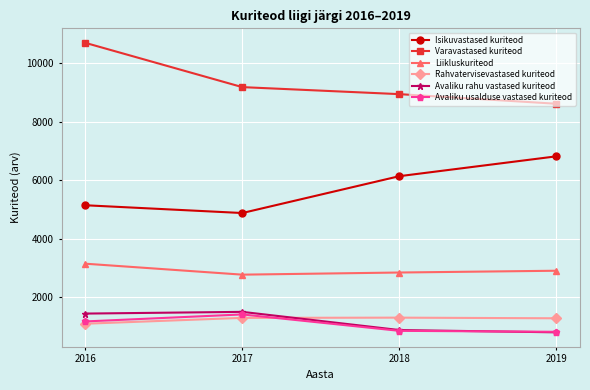

At how many categories does at least one series exceed 7640?

4